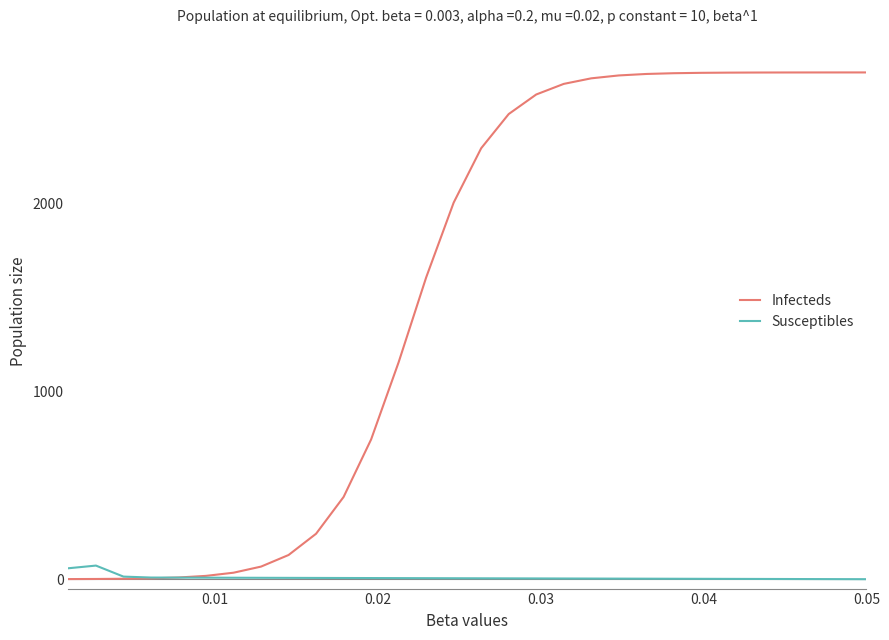

Which series has the largest total across all categories?

Infecteds